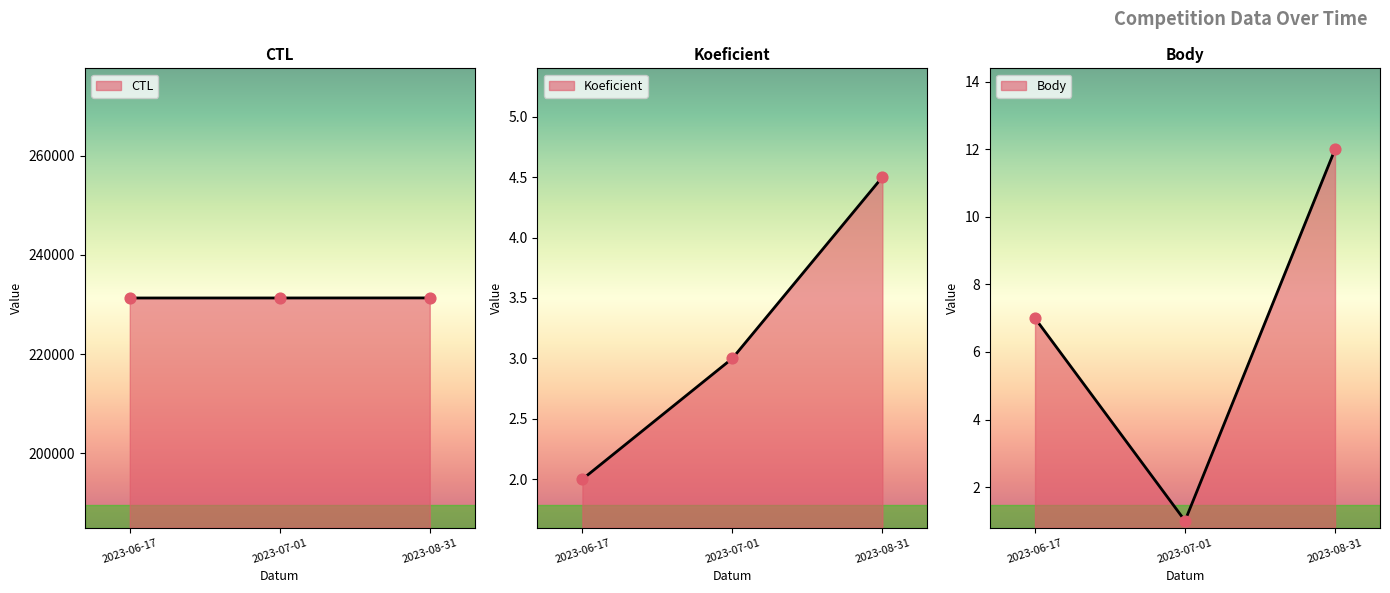

Is the value of Koeficient at 2023-06-17 greater than the value of CTL at 2023-06-17?

No